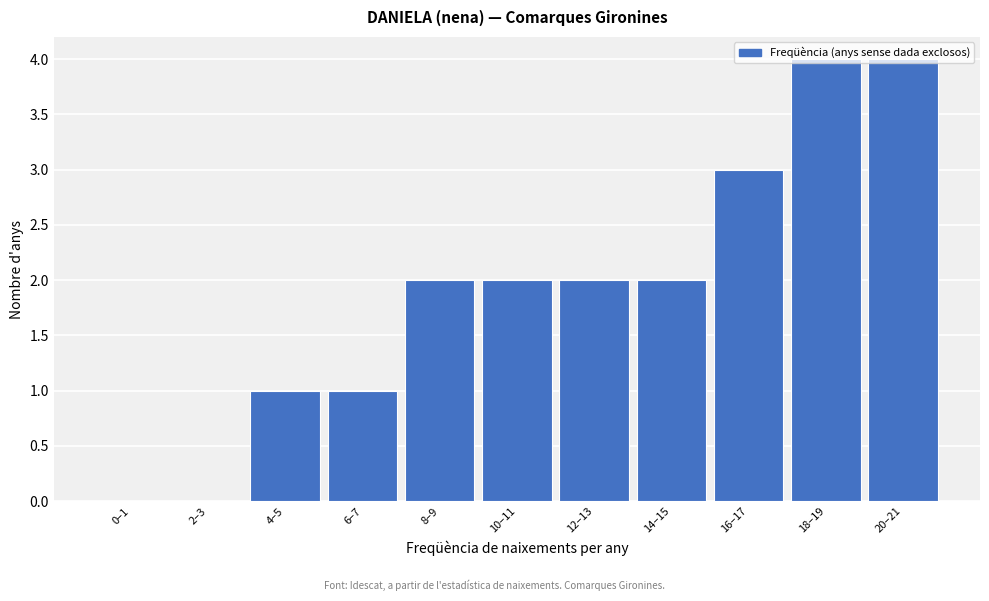

What is the sum of the values at 18–19 and 20–21?

8